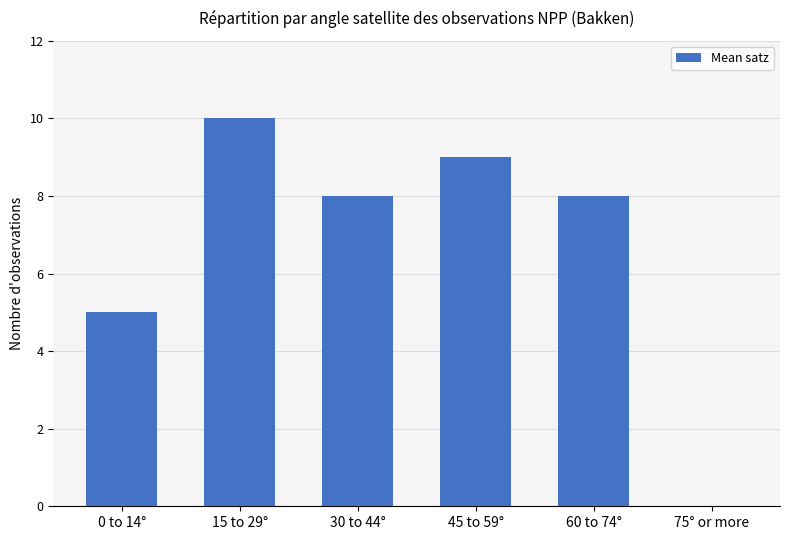

What is the maximum value shown in the chart?

10